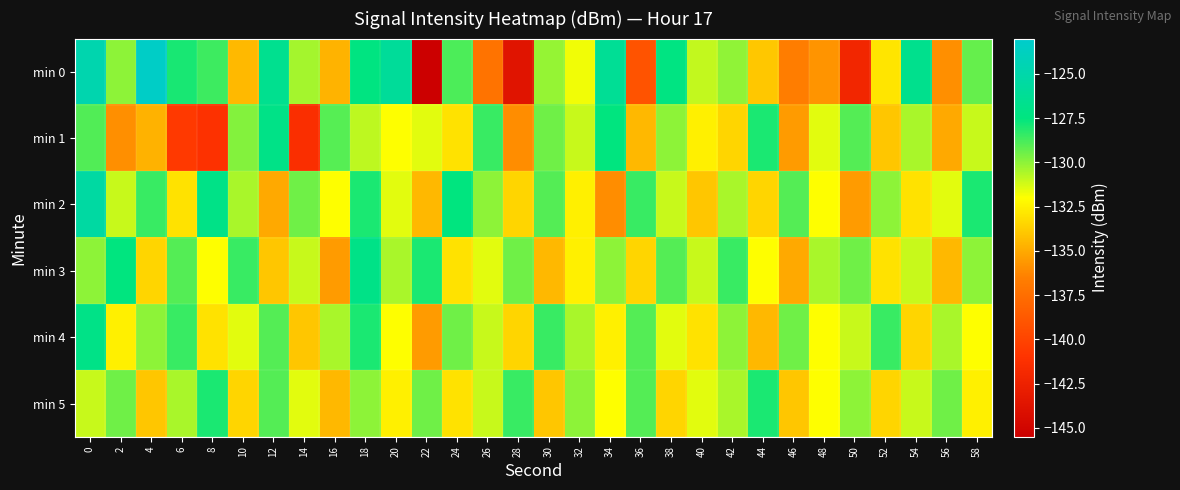

Which series has the largest range (max minus min)?

min 0